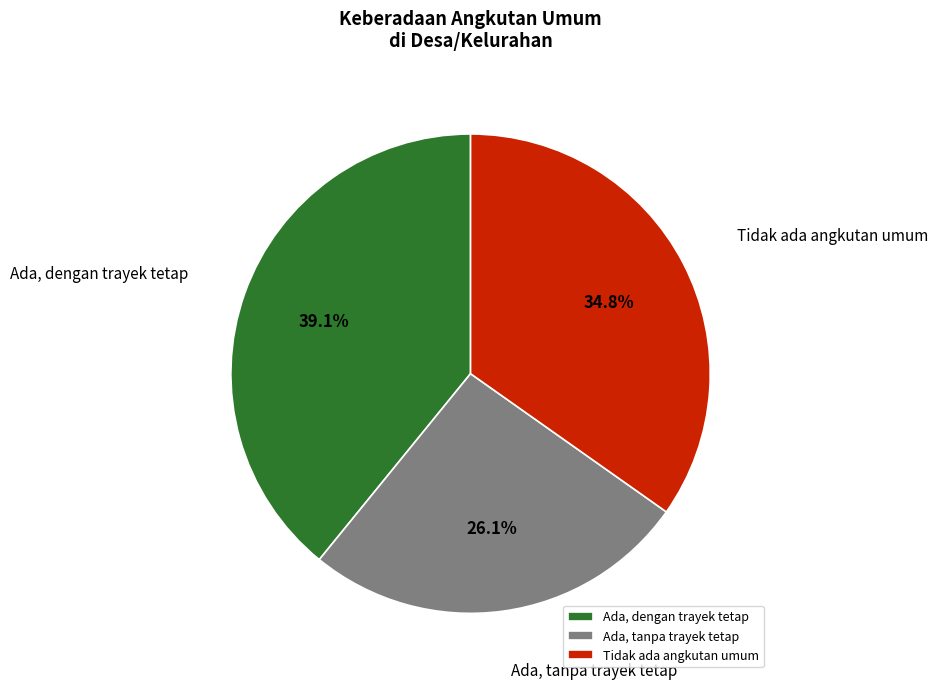

What is the smallest slice in the pie chart?

Ada, tanpa trayek tetap